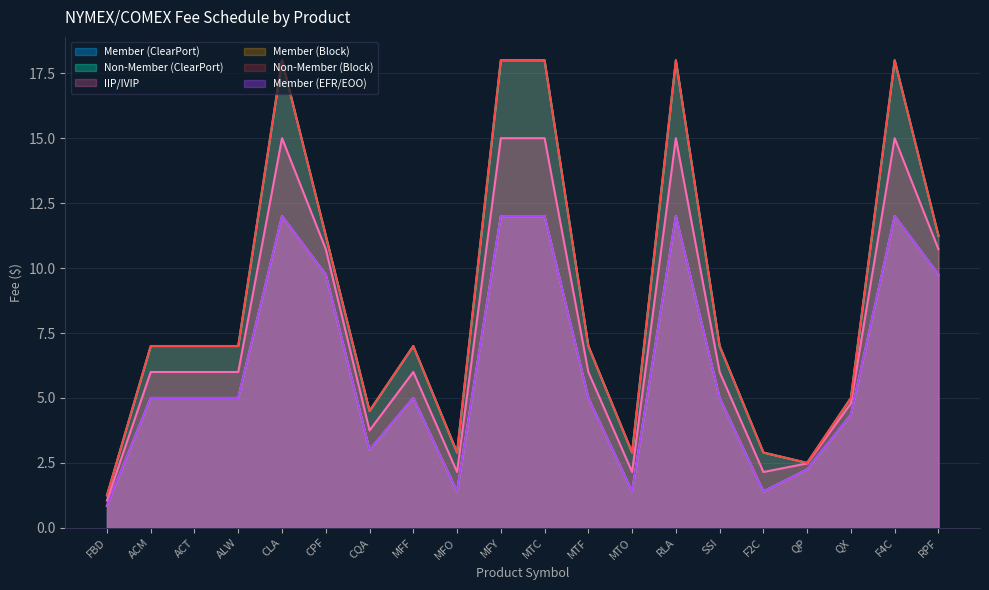

True or false: Member (ClearPort) and Member (EFR/EOO) cross at least once.

False